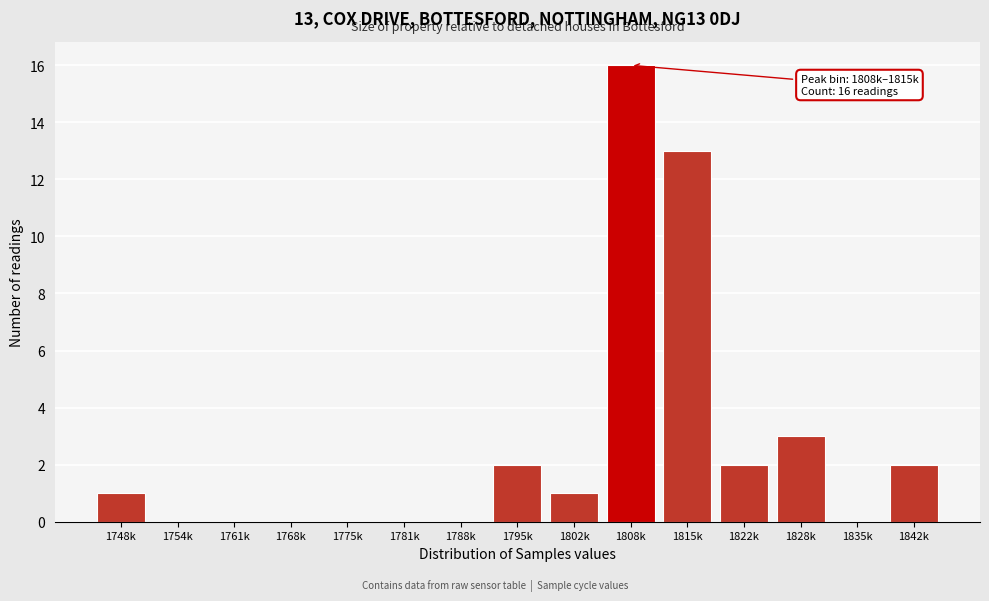

Reading left to right, list all the values displayed in this chart.

1748k=1	1754k=0	1761k=0	1768k=0	1775k=0	1781k=0	1788k=0	1795k=2	1802k=1	1808k=16	1815k=13	1822k=2	1828k=3	1835k=0	1842k=2